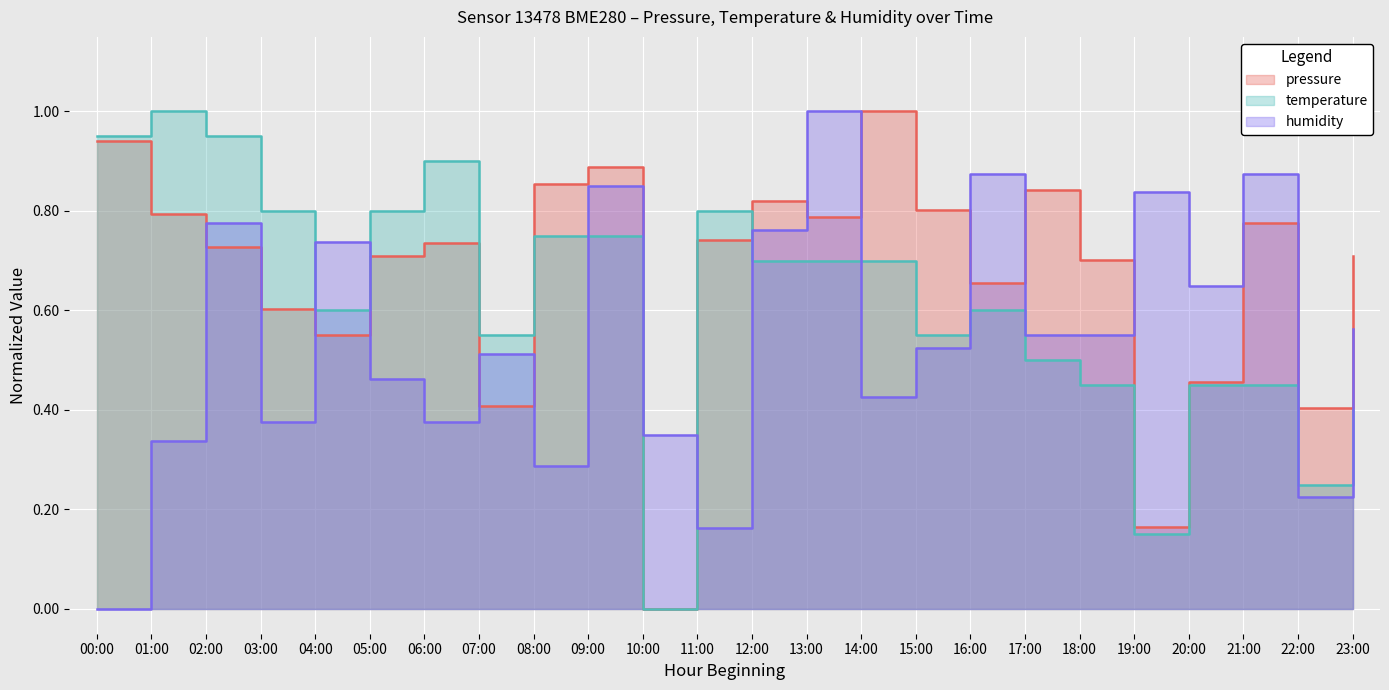

True or false: temperature has a value of 0.6 at 04:00.

True